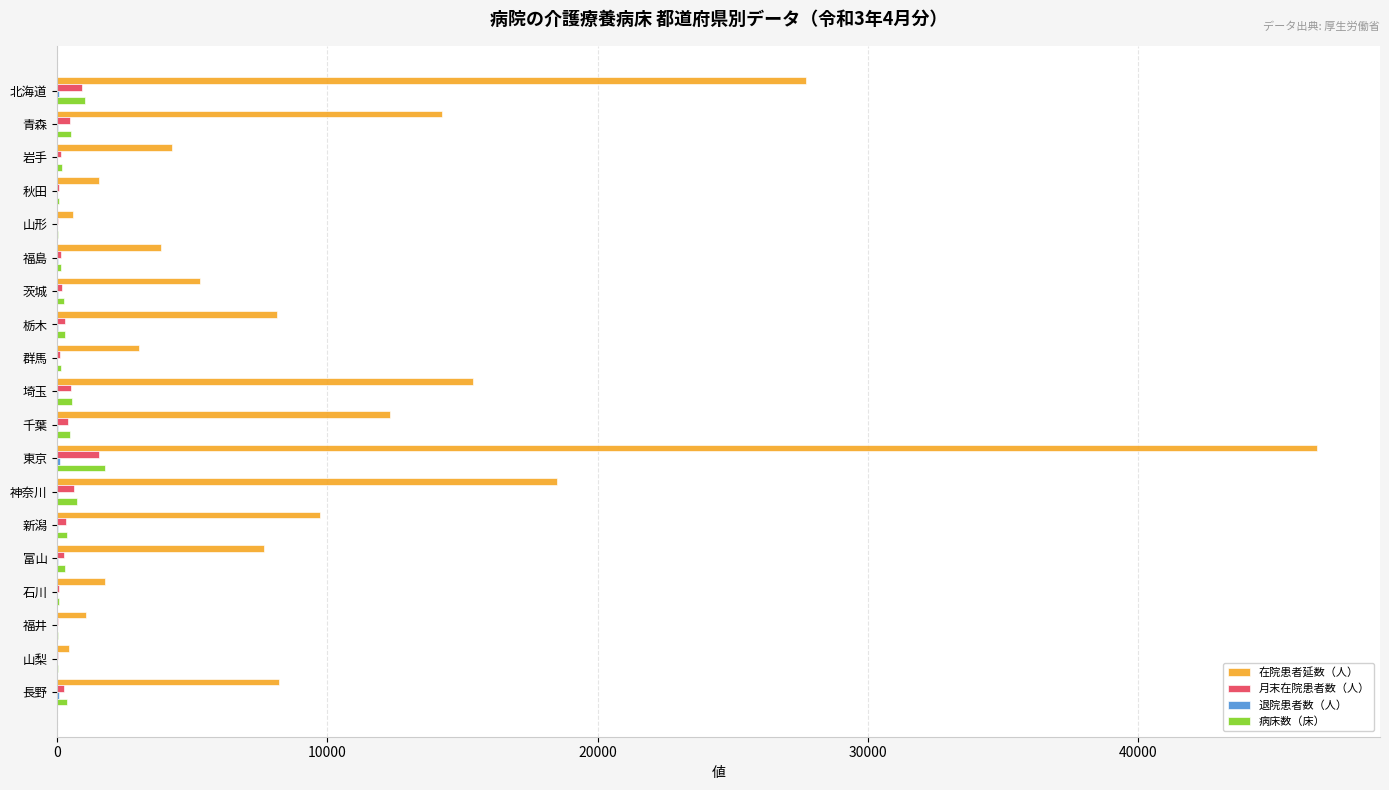

At which category is the sum across all series the highest?

東京